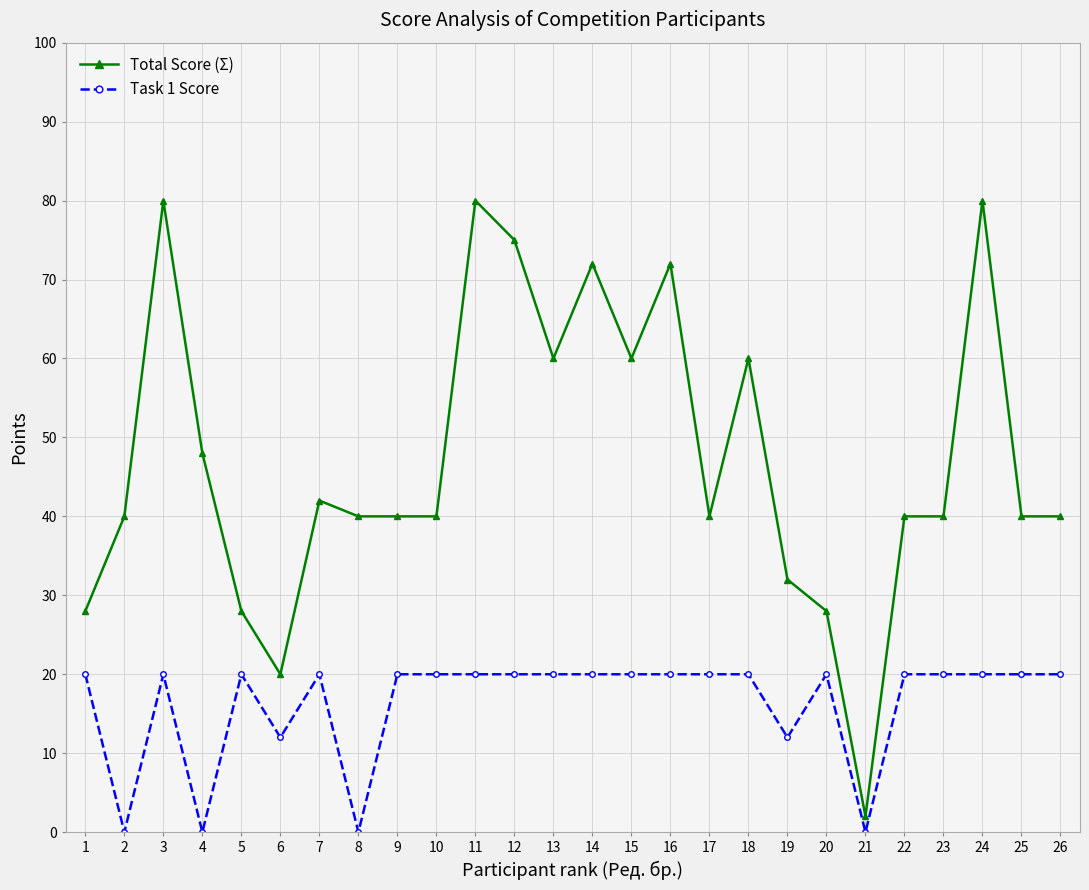

How many values in the Task 1 Score series are below 20?

6